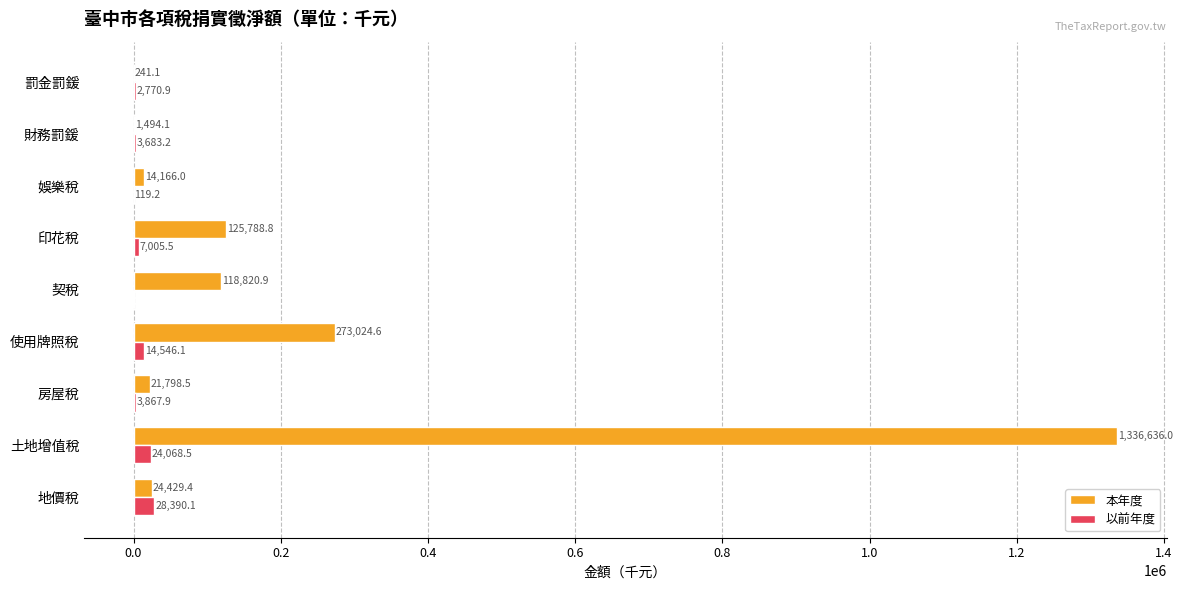

What is the greatest value displayed?

1336636.0